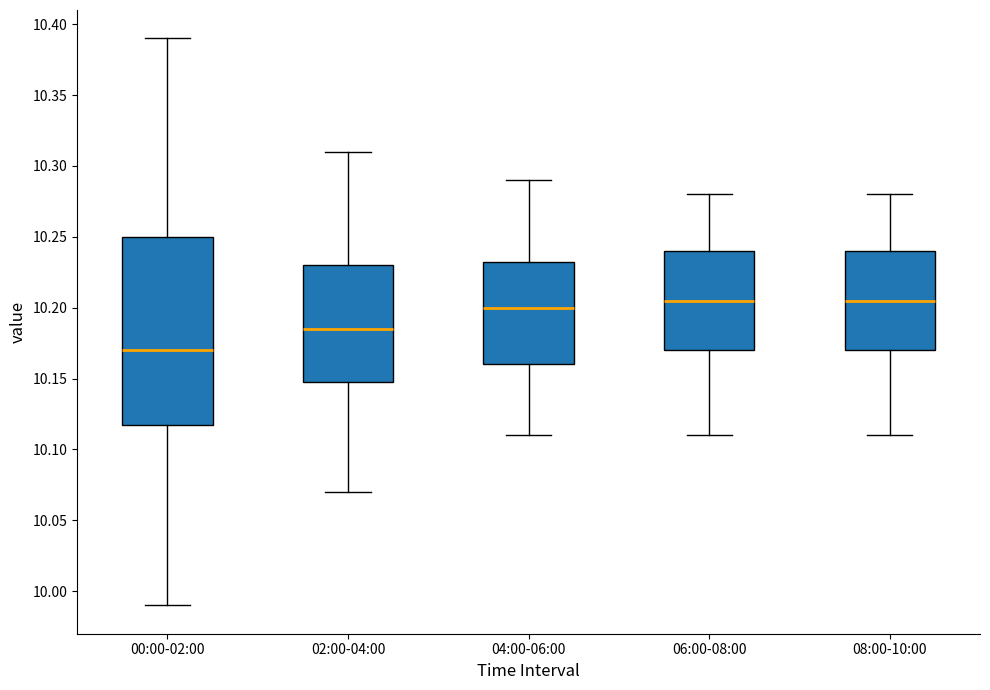

Reading left to right, read every box against the y-axis: the position of its median line, the range the box covers, and the ends of its whiskers. The values are not printed on the chart, so give them approximately, as read against the axis.

00:00-02:00: median 10.170, box 10.120 to 10.250, whiskers 9.990 to 10.390
02:00-04:00: median 10.185, box 10.150 to 10.230, whiskers 10.070 to 10.310
04:00-06:00: median 10.200, box 10.160 to 10.235, whiskers 10.110 to 10.290
06:00-08:00: median 10.205, box 10.170 to 10.240, whiskers 10.110 to 10.280
08:00-10:00: median 10.205, box 10.170 to 10.240, whiskers 10.110 to 10.280